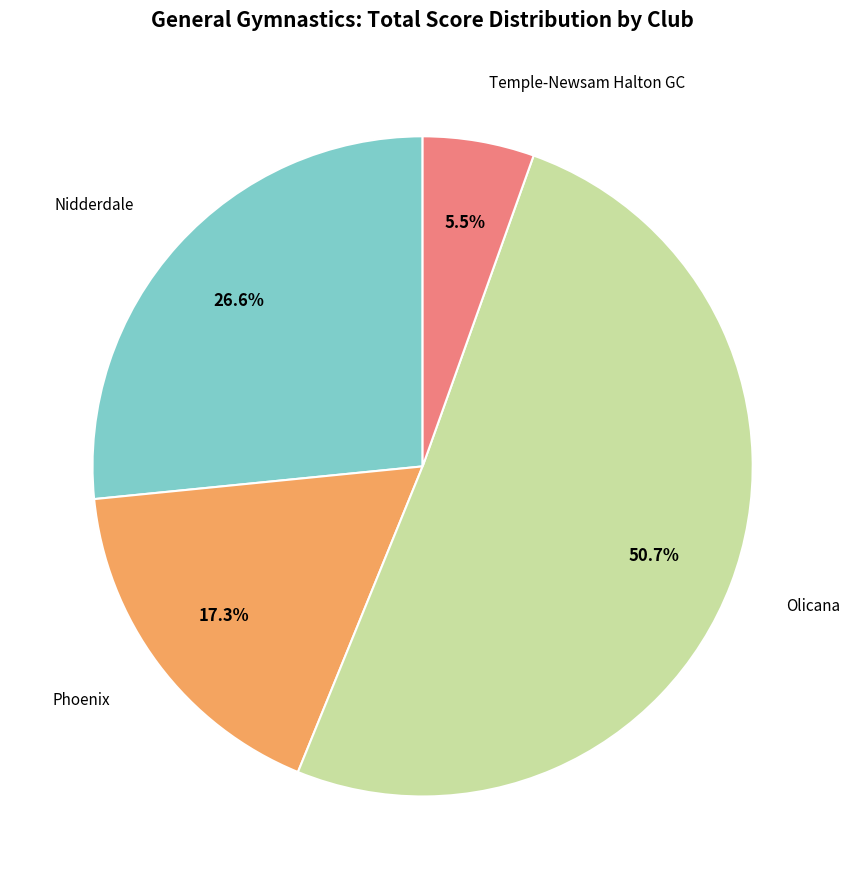

Count the number of slices in the pie.

4